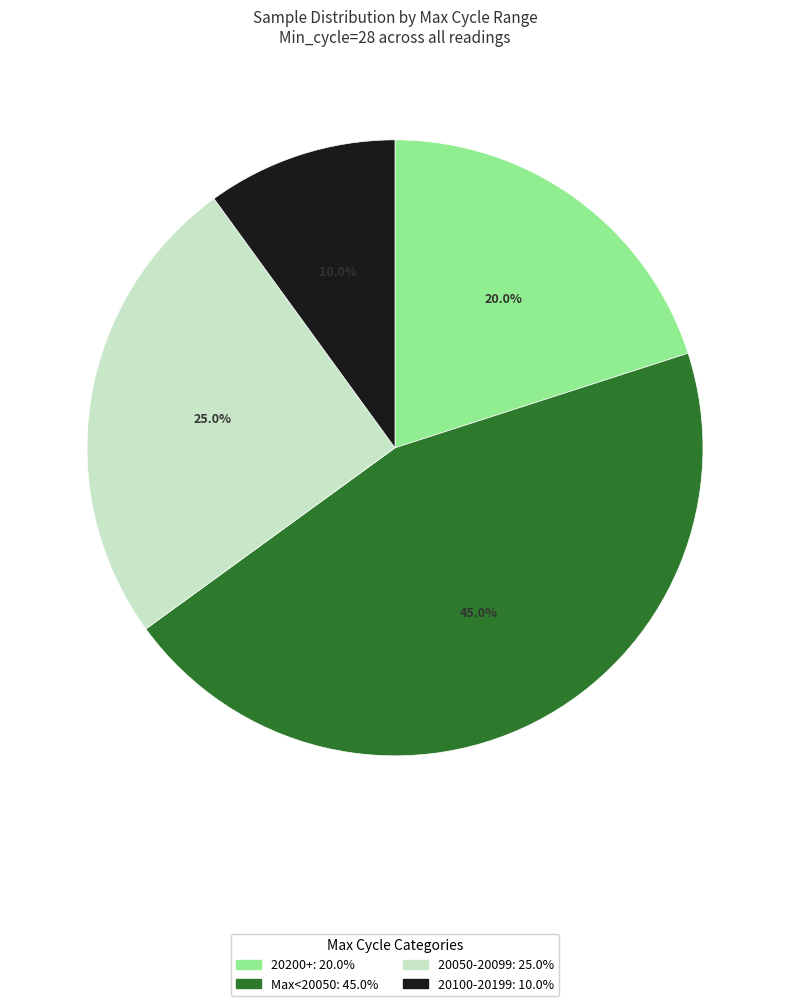

Does any single category account for the majority?

No